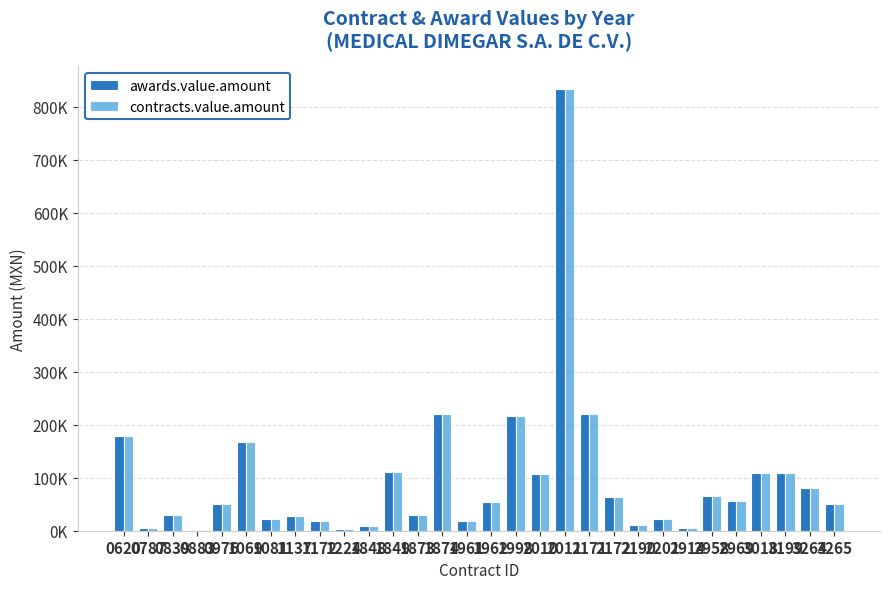

What are all the series names shown in the legend?

awards.value.amount, contracts.value.amount